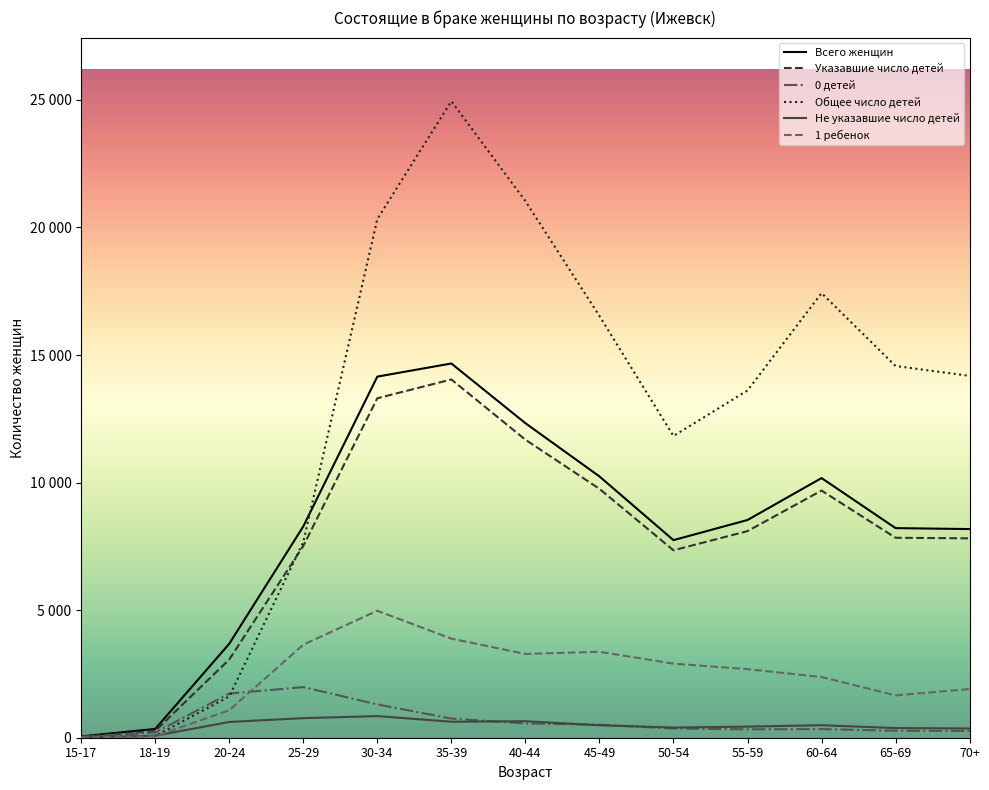

Reading left to right, list all the values displayed in this chart.

Всего женщин: 54	344	3682	8282	14153	14668	12328	10242	7744	8533	10177	8215	8178
Указавшие число детей: 45	266	3065	7515	13305	14042	11681	9755	7346	8098	9687	7837	7815
0 детей: 34	204	1731	1984	1306	749	561	510	361	329	338	274	266
Общее число детей: 13	66	1618	7664	20328	24946	21035	16530	11826	13609	17426	14569	14183
Не указавшие число детей: 9	78	617	767	848	626	647	487	398	435	490	378	363
1 ребенок: 9	58	1077	3646	4977	3883	3285	3368	2904	2687	2379	1660	1906